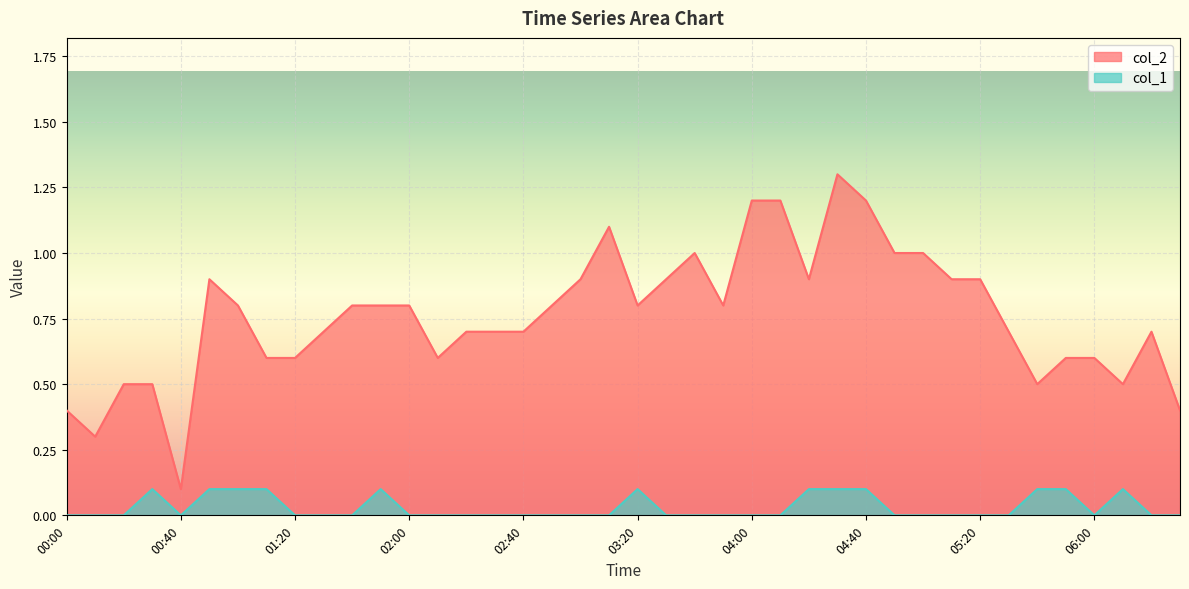

True or false: col_1 has more than 2 interior local peaks.

True